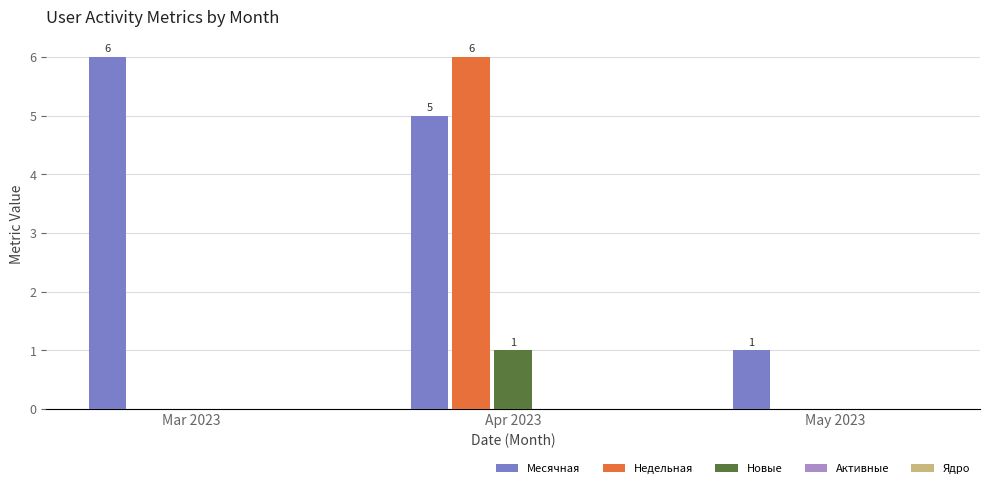

What is the total value across all series at Apr 2023?

12